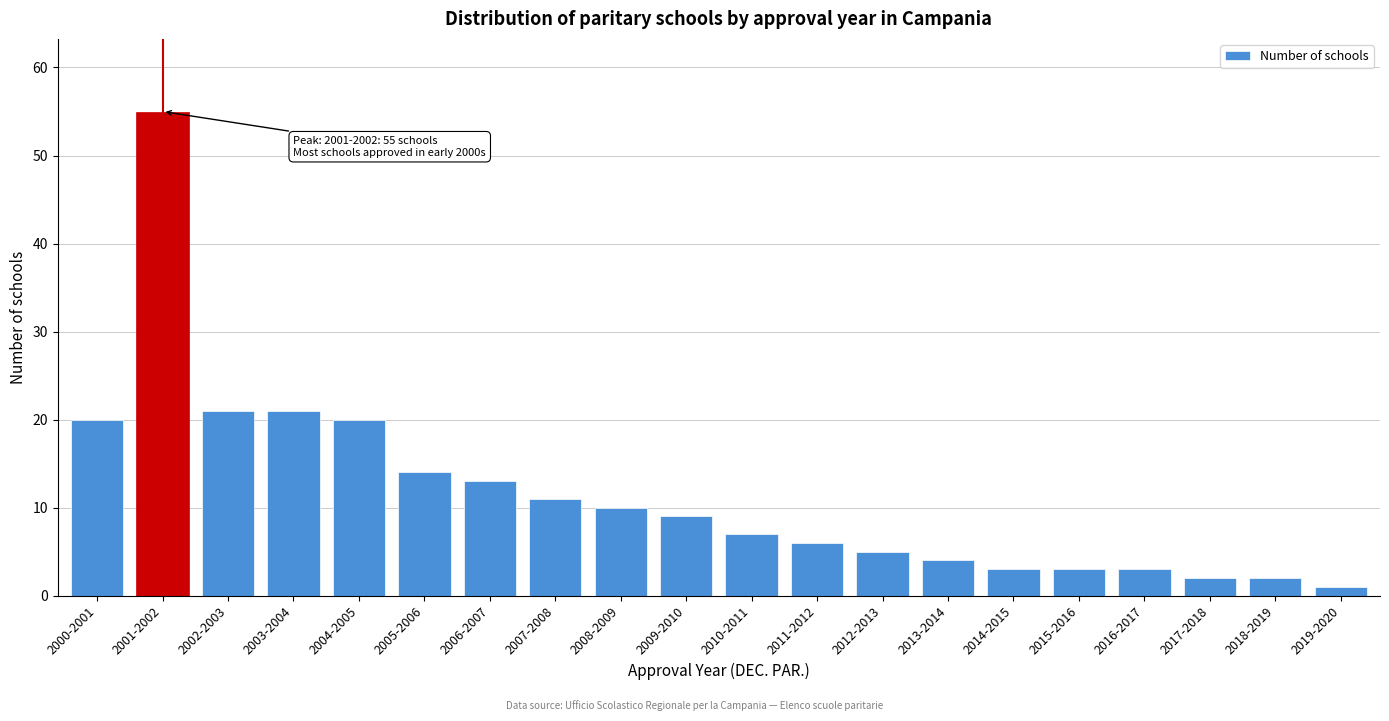

Reading left to right, what are all the values shown in this chart?

2000-2001=20	2001-2002=55	2002-2003=21	2003-2004=21	2004-2005=20	2005-2006=14	2006-2007=13	2007-2008=11	2008-2009=10	2009-2010=9	2010-2011=7	2011-2012=6	2012-2013=5	2013-2014=4	2014-2015=3	2015-2016=3	2016-2017=3	2017-2018=2	2018-2019=2	2019-2020=1